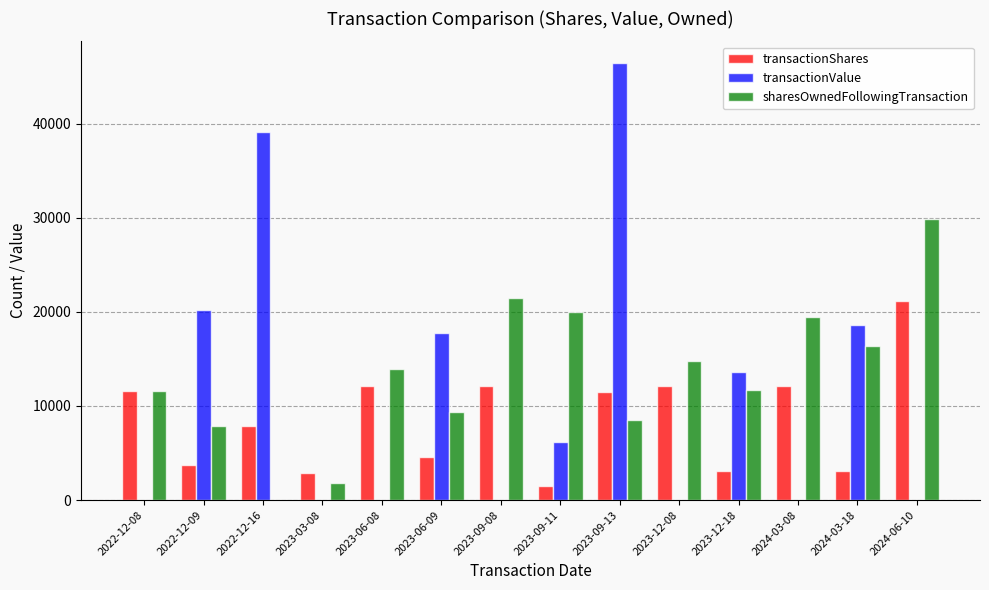

Is the value of transactionShares at 2023-12-18 greater than the value of sharesOwnedFollowingTransaction at 2022-12-09?

No